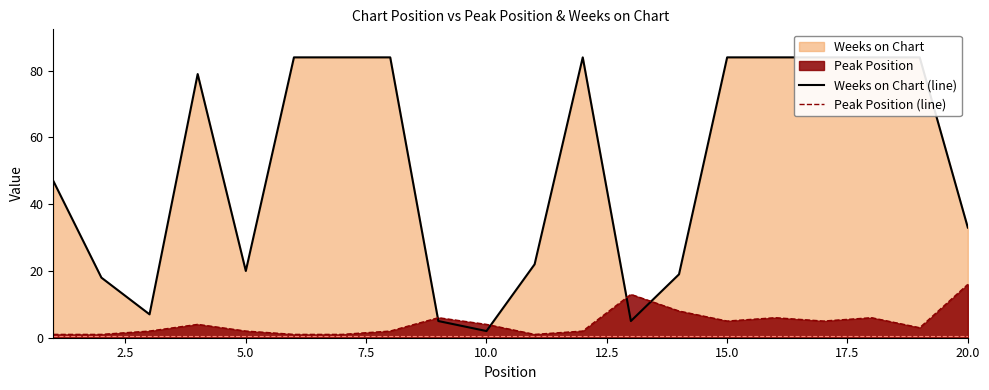

What is the difference between the maximum and minimum values in the Peak Position (line) series?

15